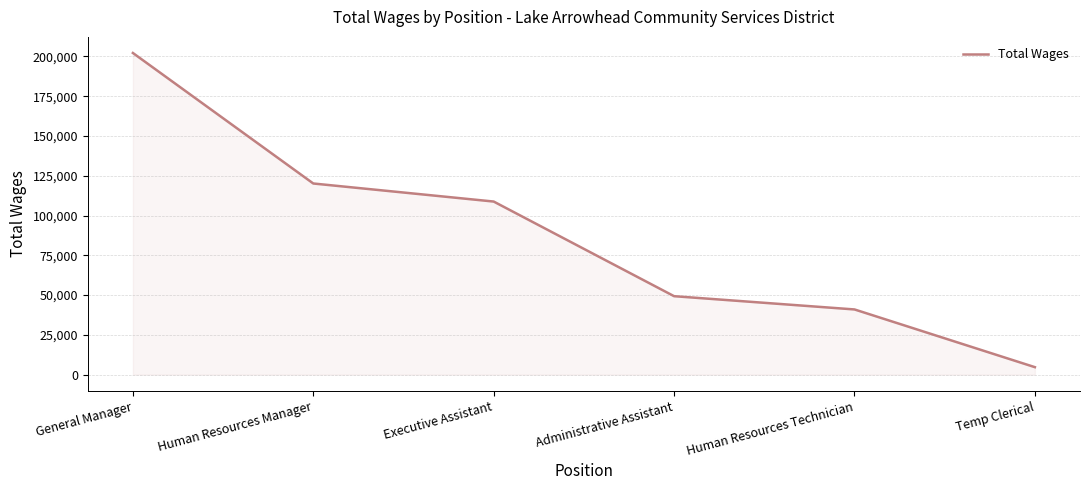

Does the chart have visible grid lines?

Yes